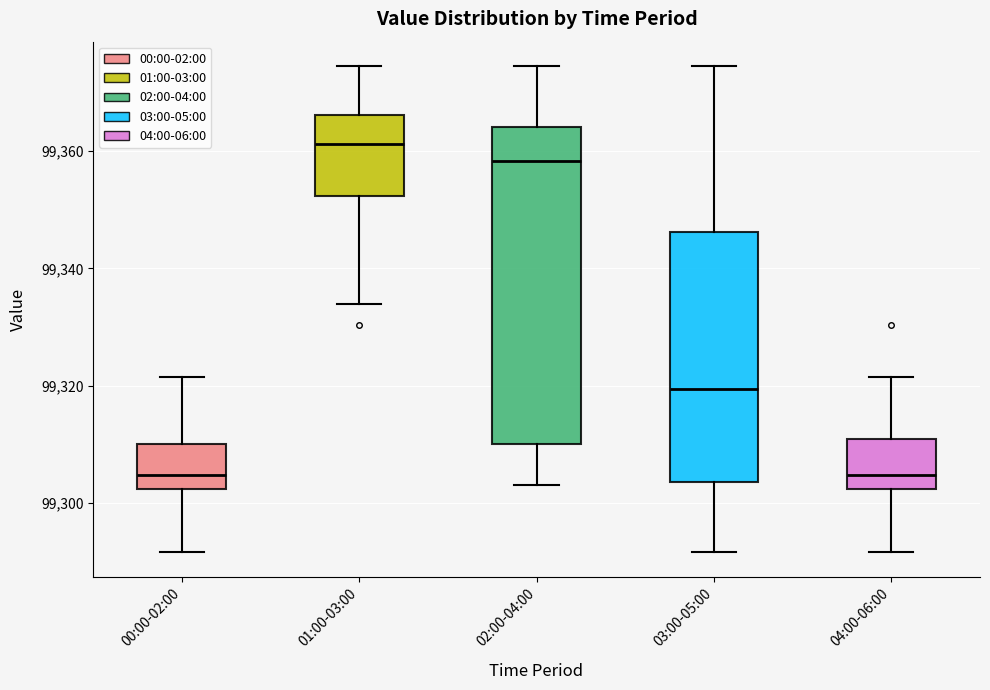

Reading left to right, read every box against the y-axis: the position of its median line, the range the box covers, and the ends of its whiskers. The values are not printed on the chart, so give them approximately, as read against the axis.

00:00-02:00: median 99304, box 99302 to 99310, whiskers 99292 to 99322
01:00-03:00: median 99362, box 99352 to 99366, whiskers 99334 to 99374
02:00-04:00: median 99358, box 99310 to 99364, whiskers 99304 to 99374
03:00-05:00: median 99320, box 99304 to 99346, whiskers 99292 to 99374
04:00-06:00: median 99304, box 99302 to 99310, whiskers 99292 to 99322